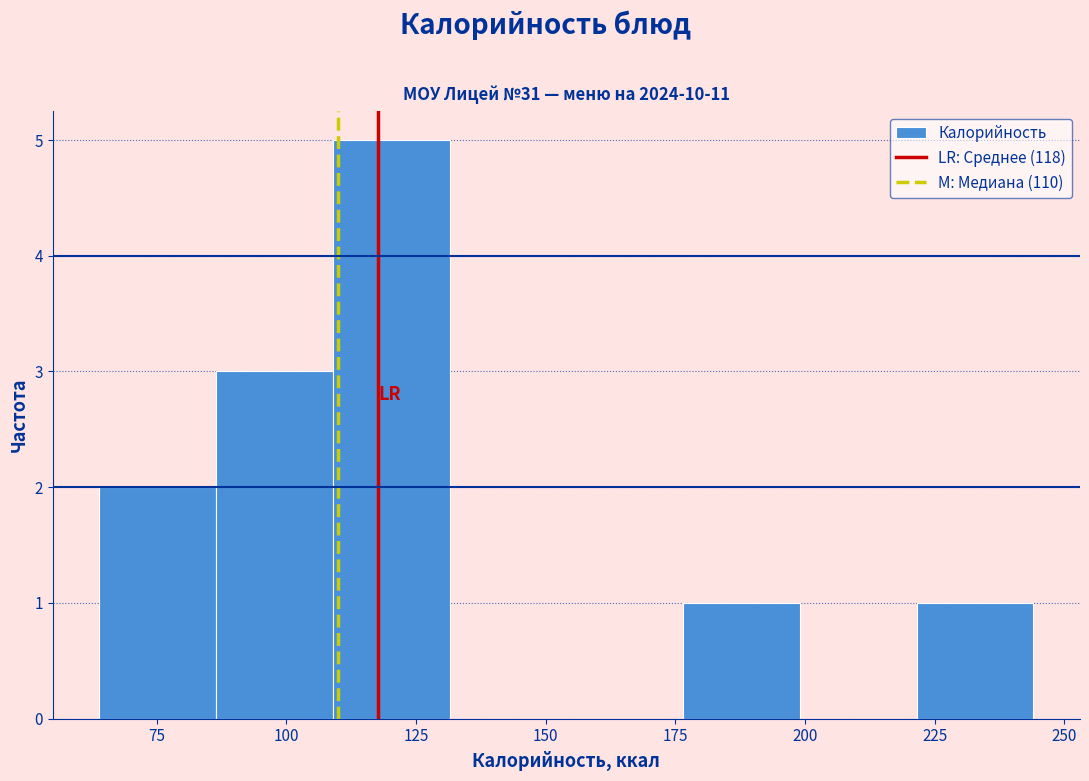

What is the height of the bar covering 221.5 to 244.0 on the x-axis? Neither the bar edges nor the heights are printed on the chart, so give them approximately, as read against the axes.

1